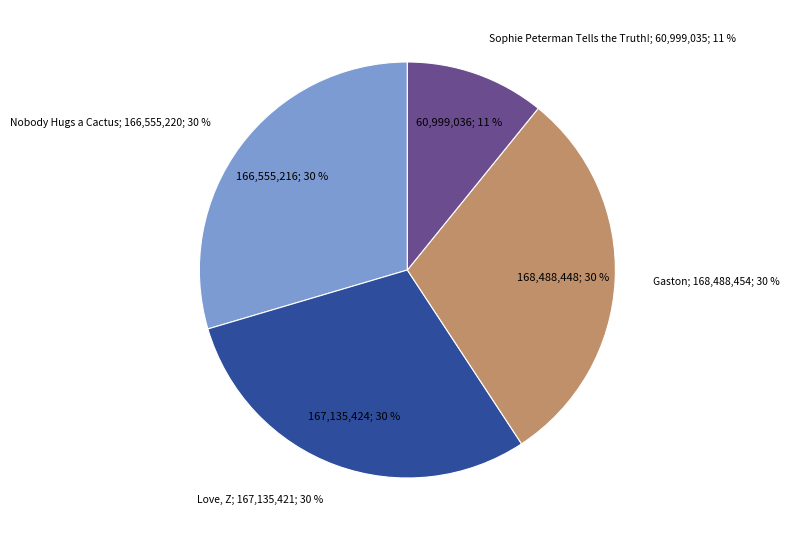

Between Gaston and Love, Z, which is larger?

Gaston